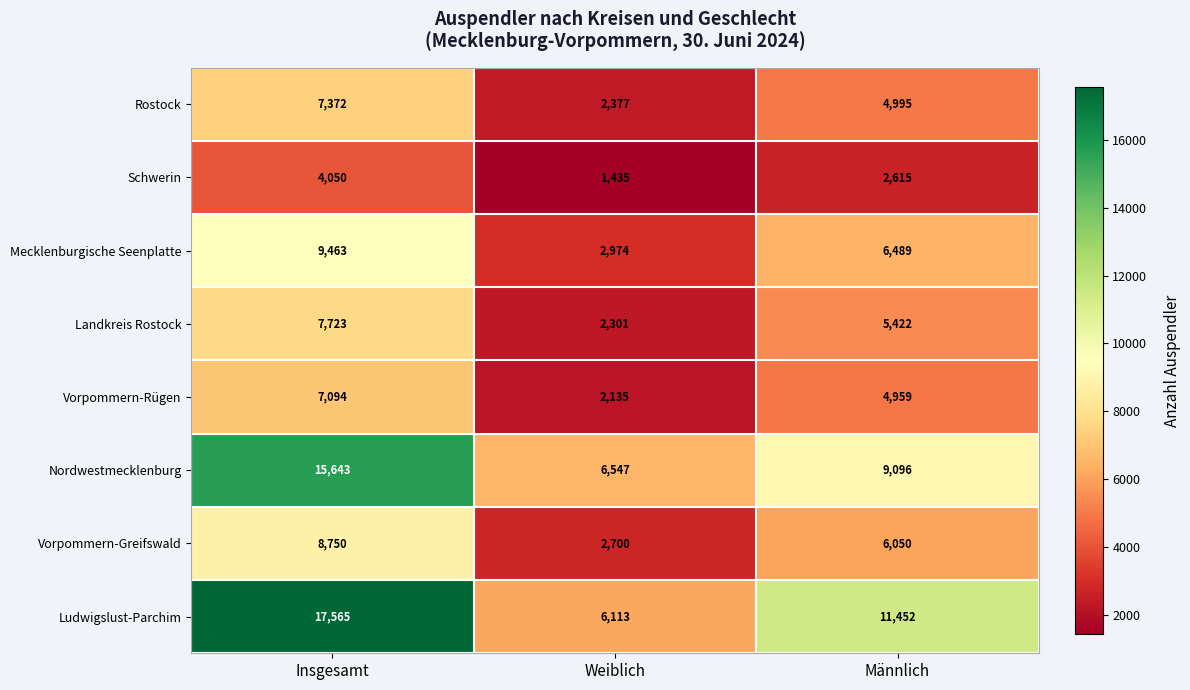

List the series in order of their peak value, highest first.

Ludwigslust-Parchim, Nordwestmecklenburg, Mecklenburgische Seenplatte, Vorpommern-Greifswald, Landkreis Rostock, Rostock, Vorpommern-Rügen, Schwerin